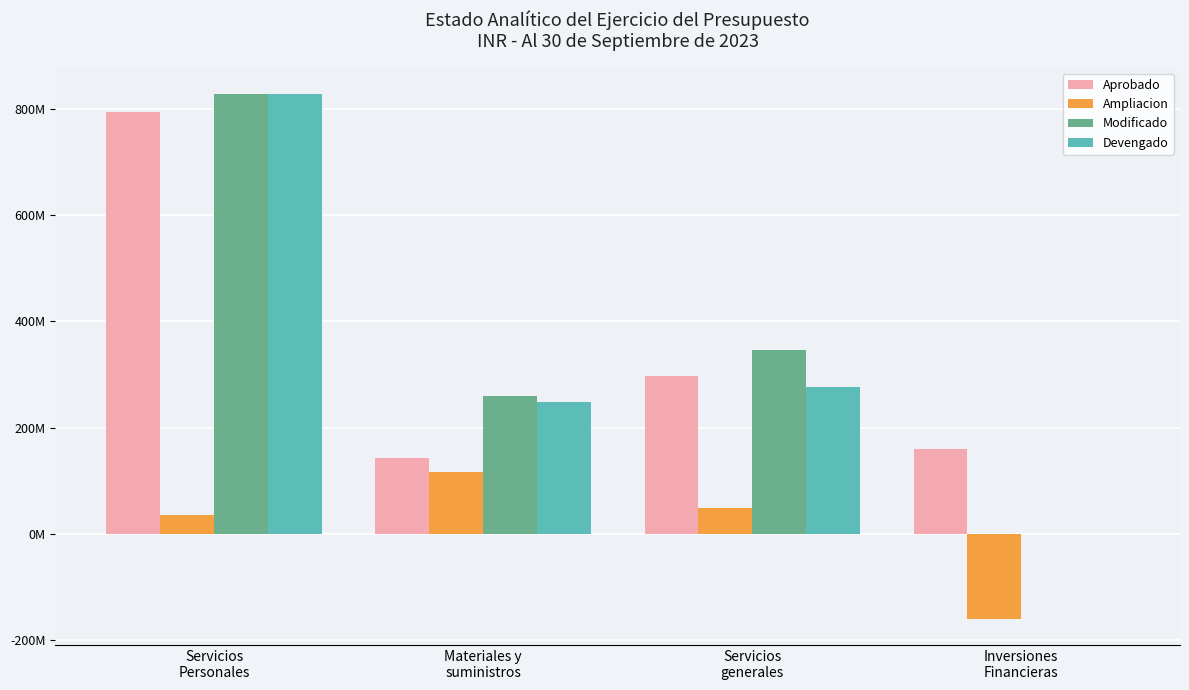

What are all the series names shown in the legend?

Aprobado, Ampliacion, Modificado, Devengado